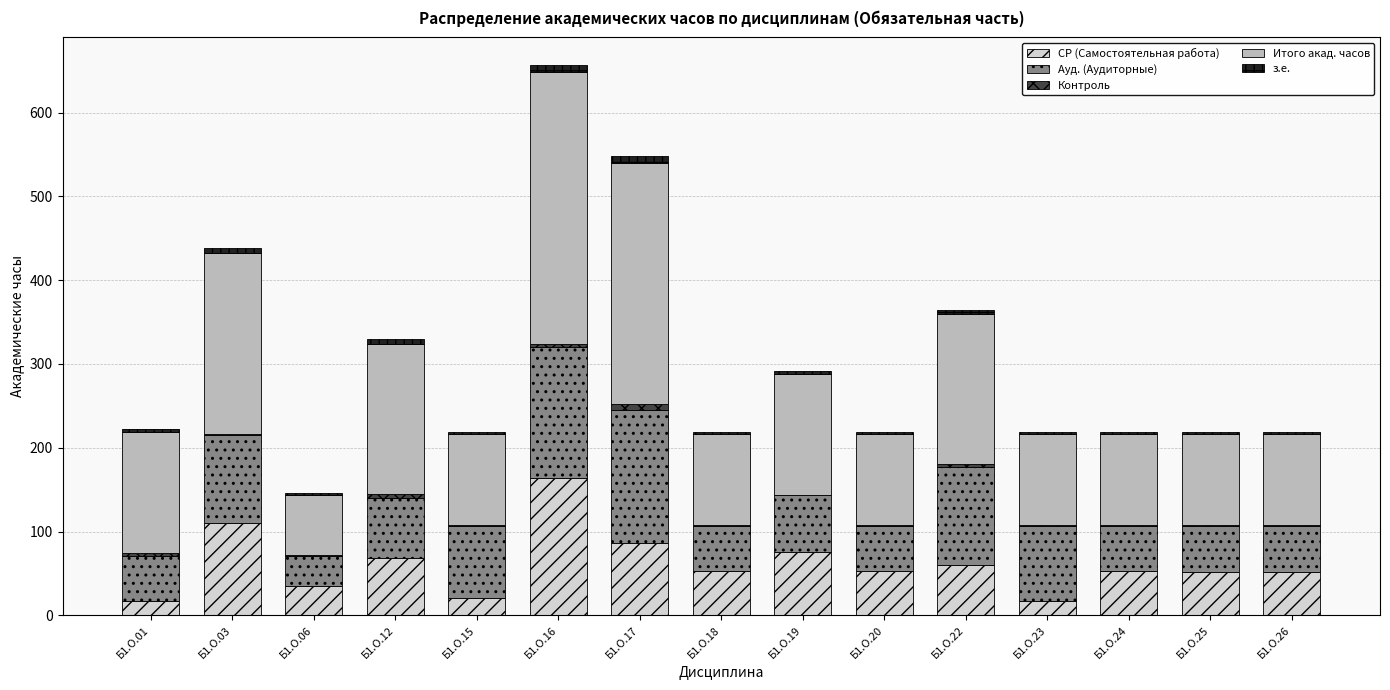

At which category is the sum across all series the highest?

Б1.О.16